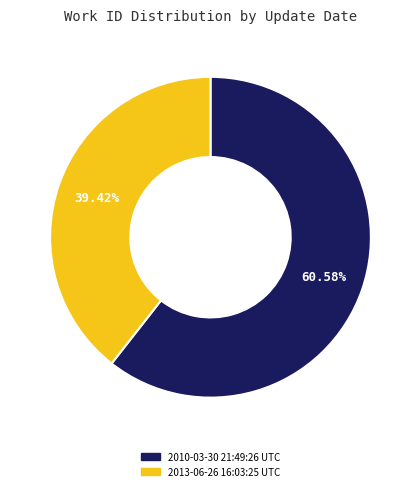

To the nearest percent, what is the average slice percentage?

50%